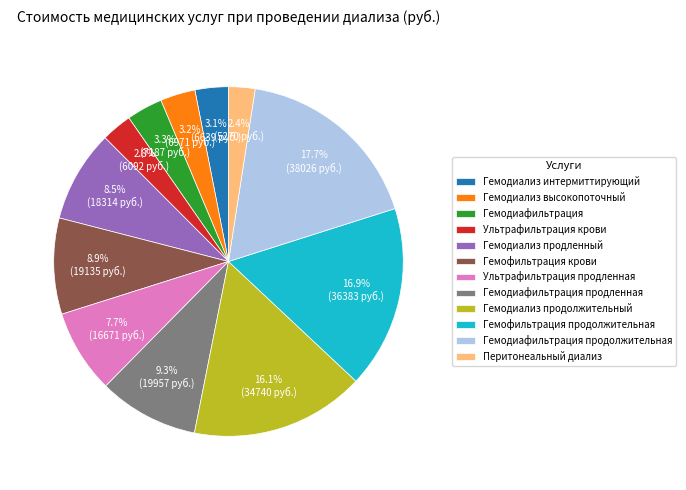

To the nearest percent, what is the average slice percentage?

8%